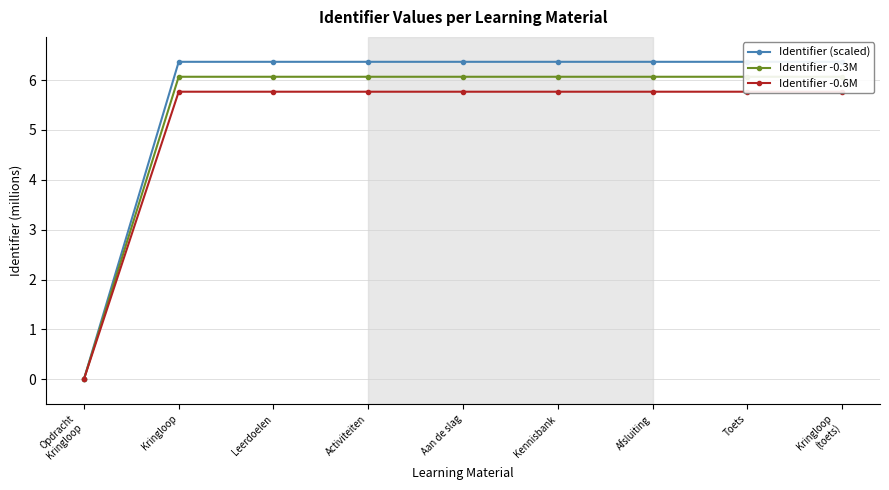

What is the label of the 4th point from the left?

Activiteiten